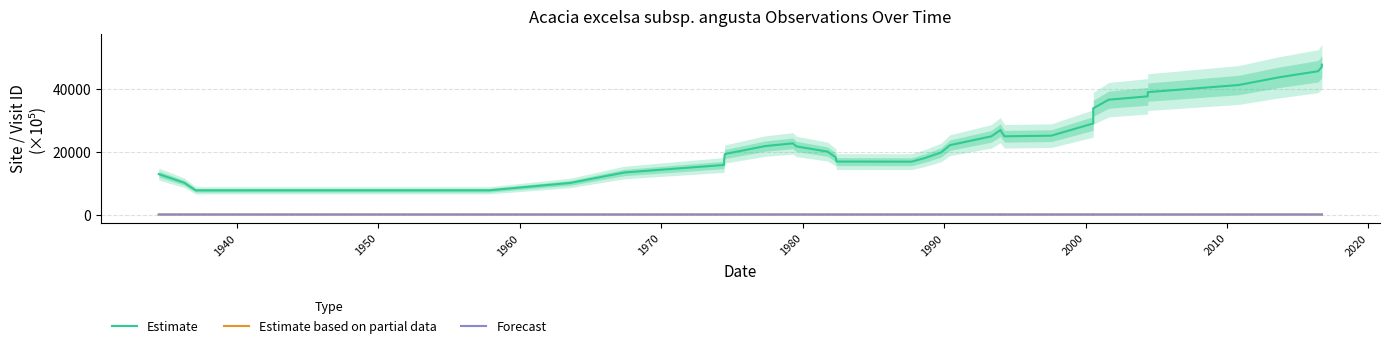

What is the highest value of the Estimate based on partial data series?

19.2